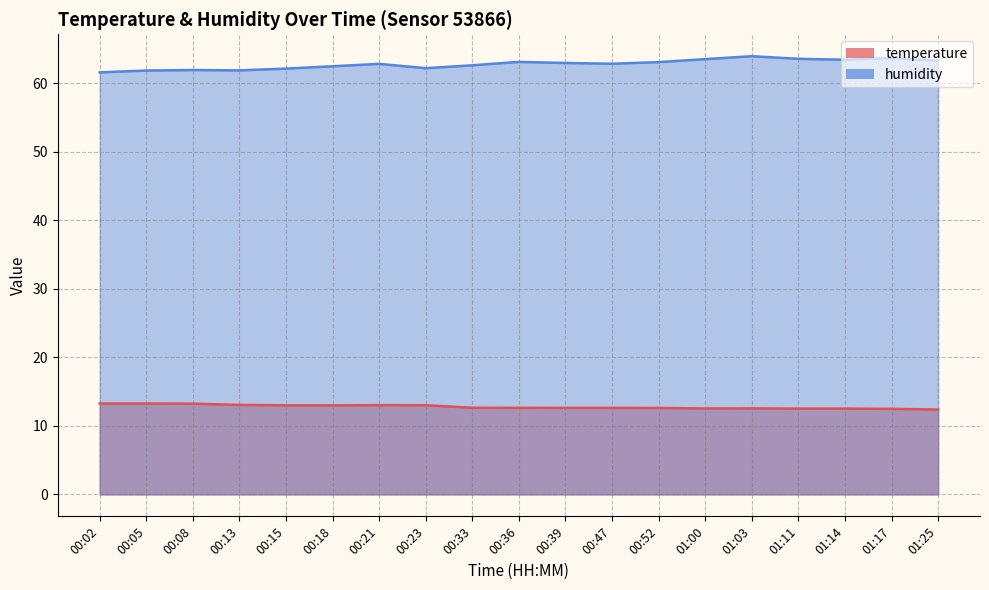

Where is humidity nearest to the value 62?

00:08